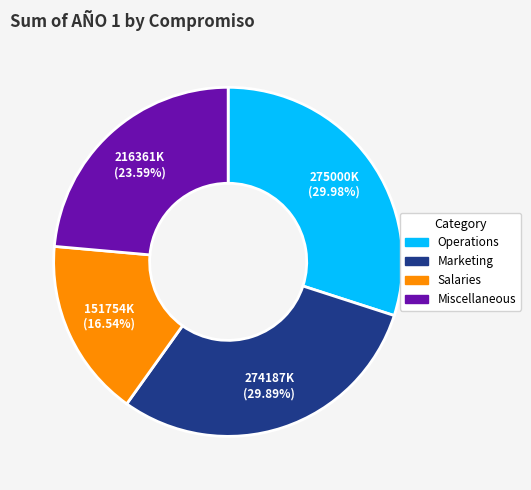

Which slice is the smallest?

Salaries